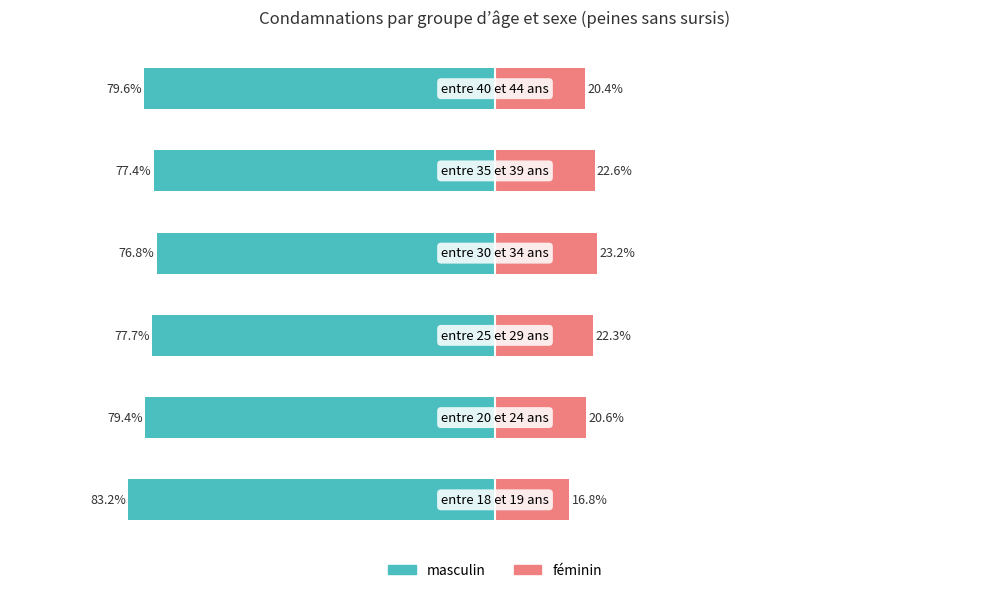

Rank the series at −50 from lowest to highest value.

masculin, féminin